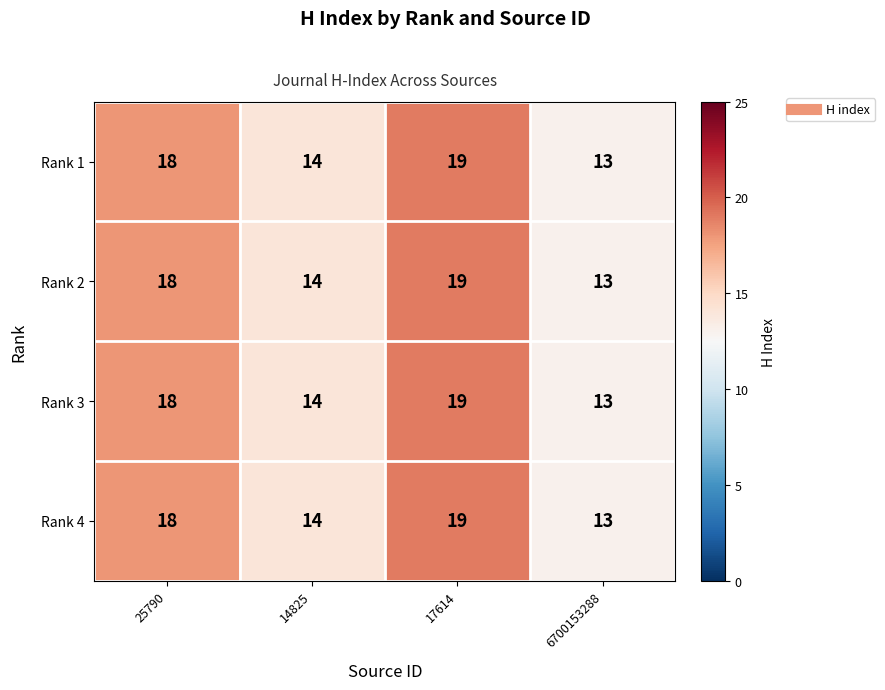

At which category is the sum across all series the highest?

17614